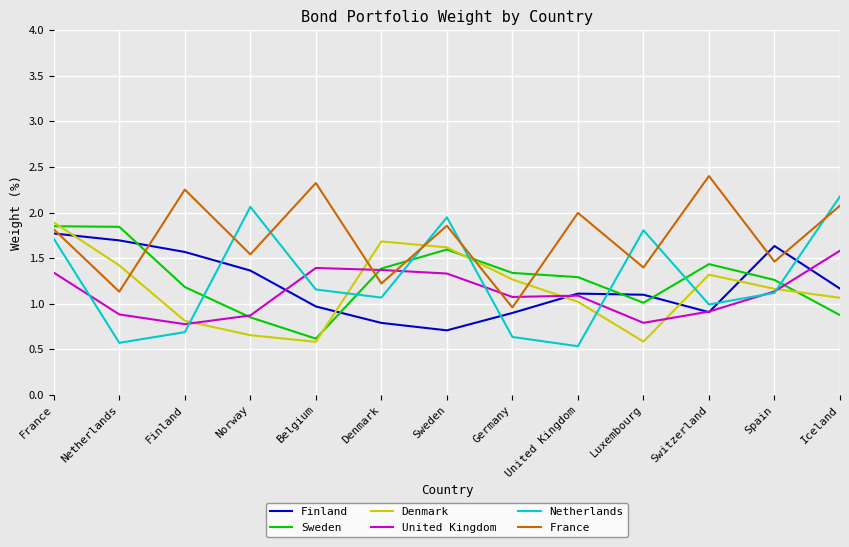

What is the total value across all series at Germany?

6.2